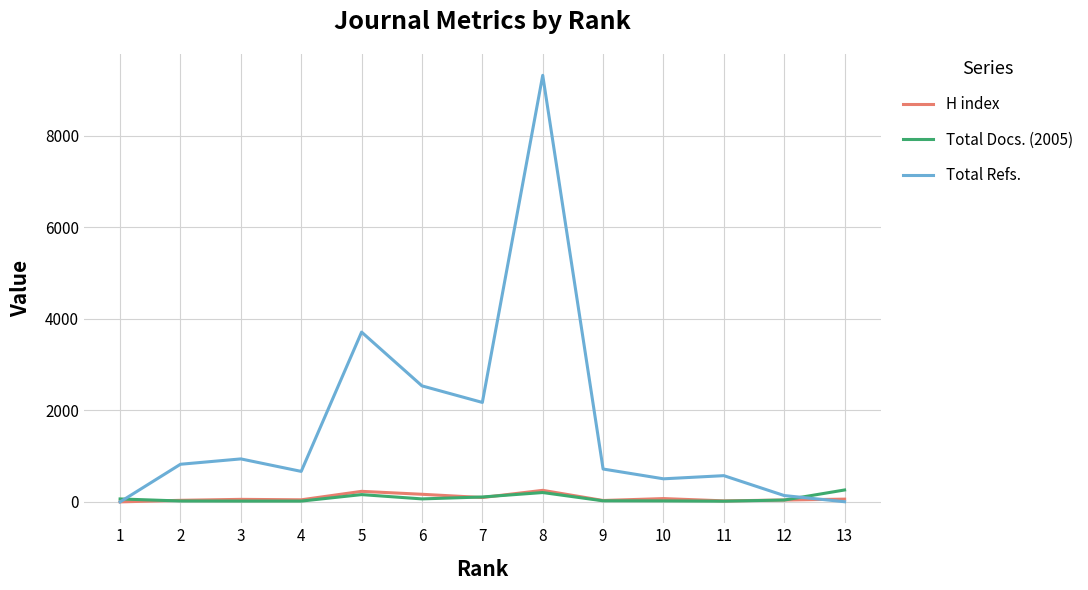

Where does the Total Refs. series first go above 719?

2